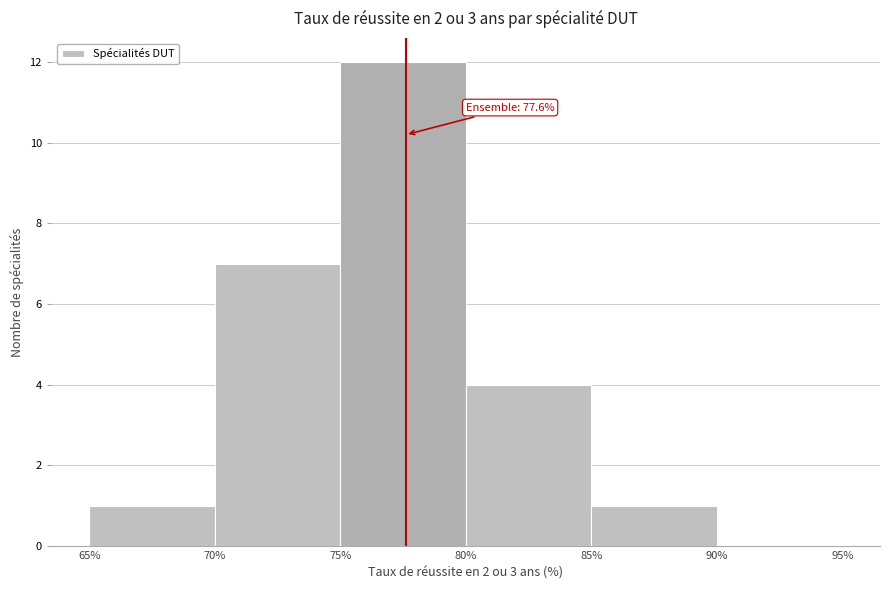

Which range on the x-axis has the tallest bar?

75% to 80%